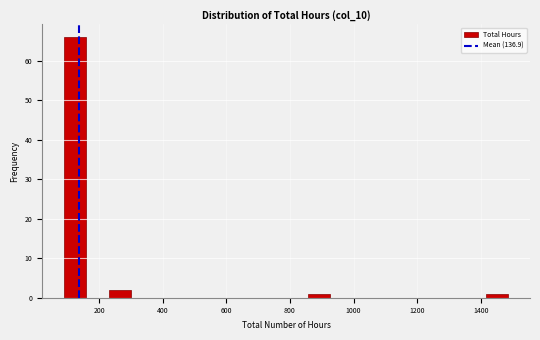

Around what value on the x-axis is the tallest bar? Give the approximate position of its centre, as read against the axis.

120